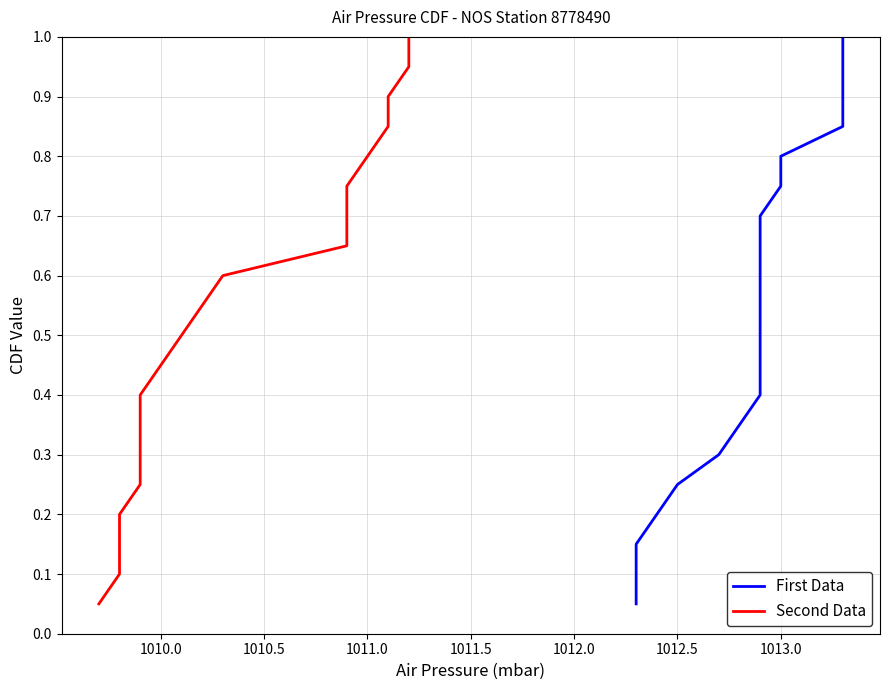

Between 1012.0 and 1013.0, which is larger?

1013.0